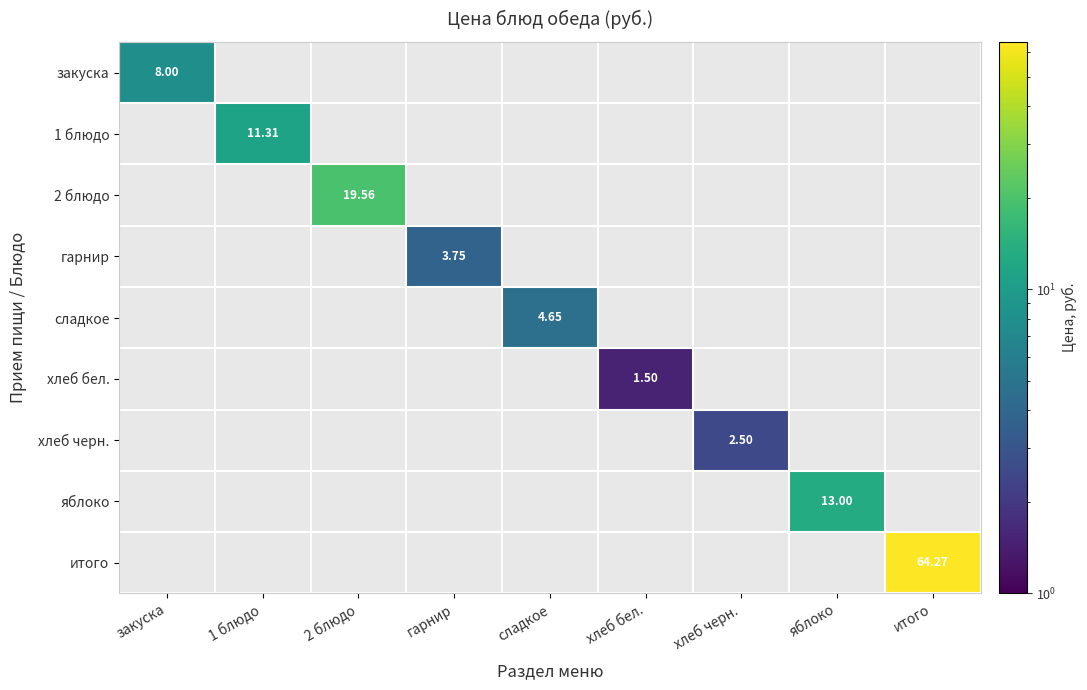

What is the difference between the maximum and minimum values in the яблоко series?

13.0